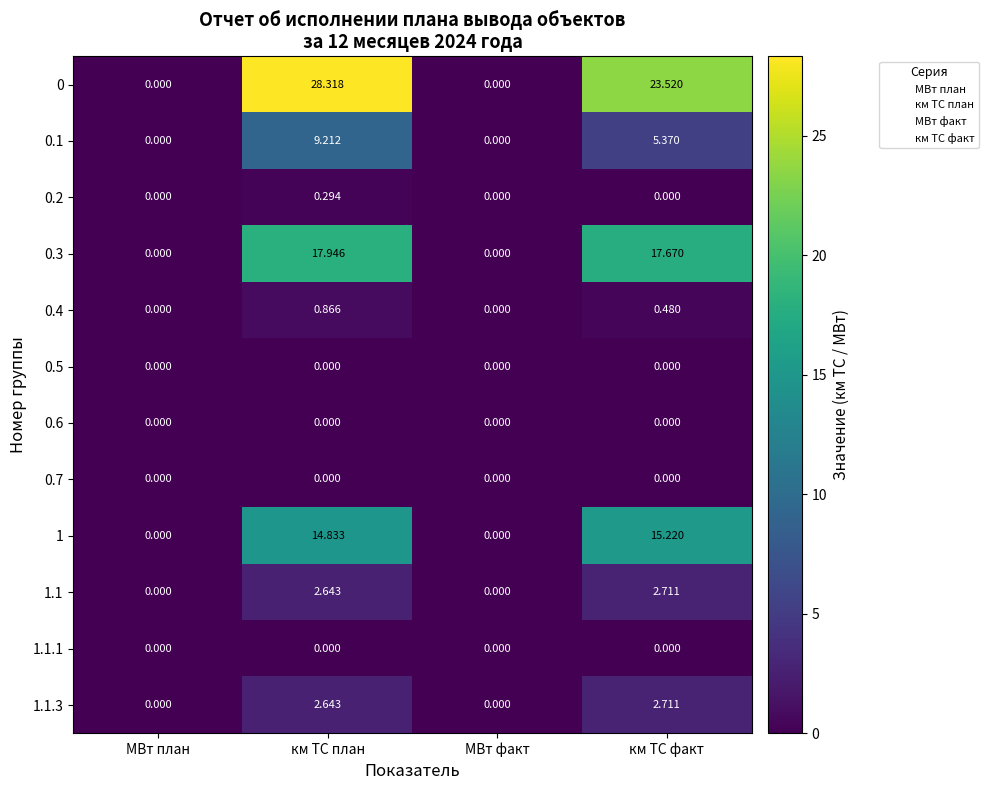

Which category has the highest value in the 1.1 series?

км ТС факт